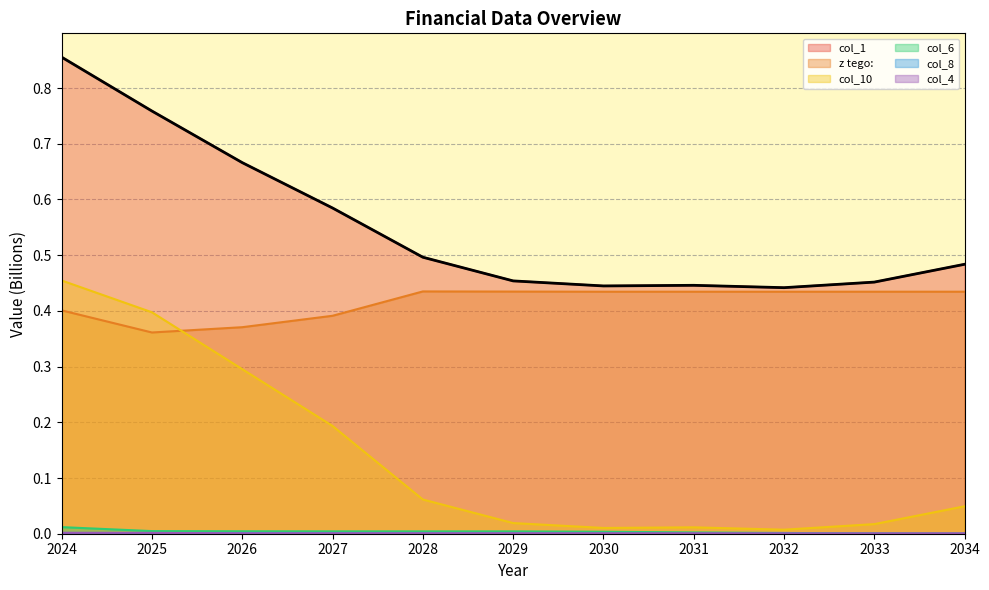

The value of col_4 at 2034 is 0.0. True or false?

True